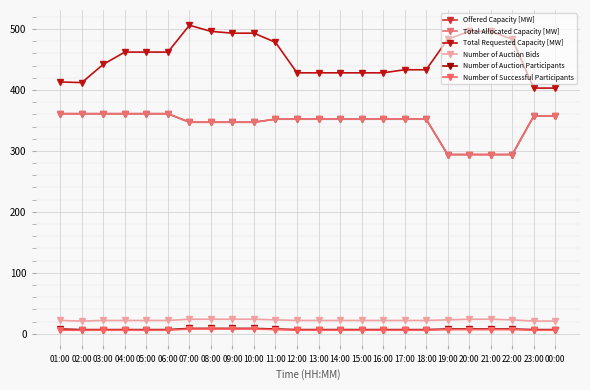

What is the label of the 9th point from the left?

09:00